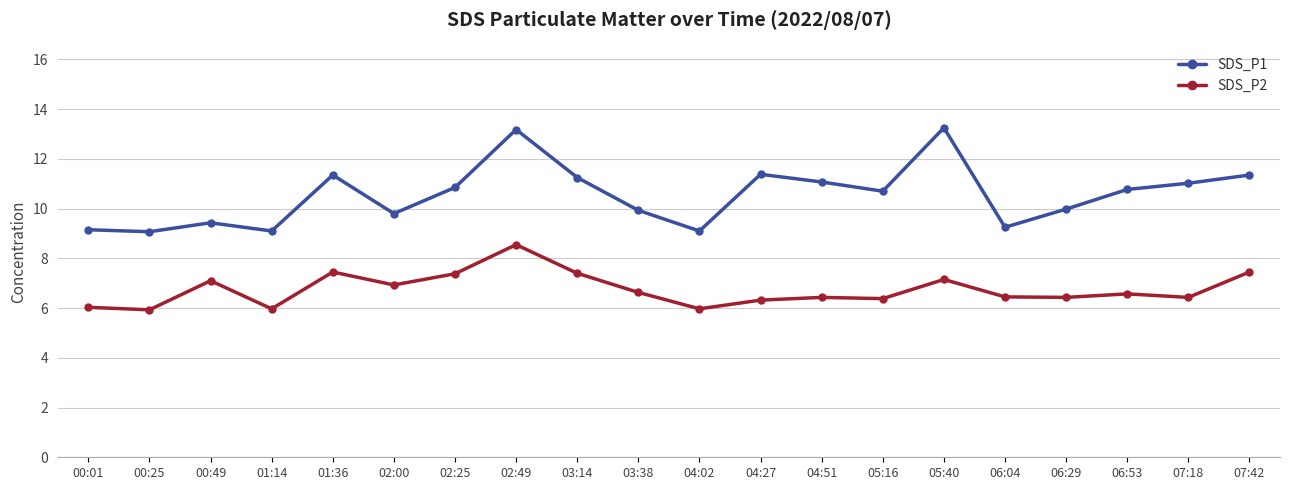

How many data points does each series have?

20